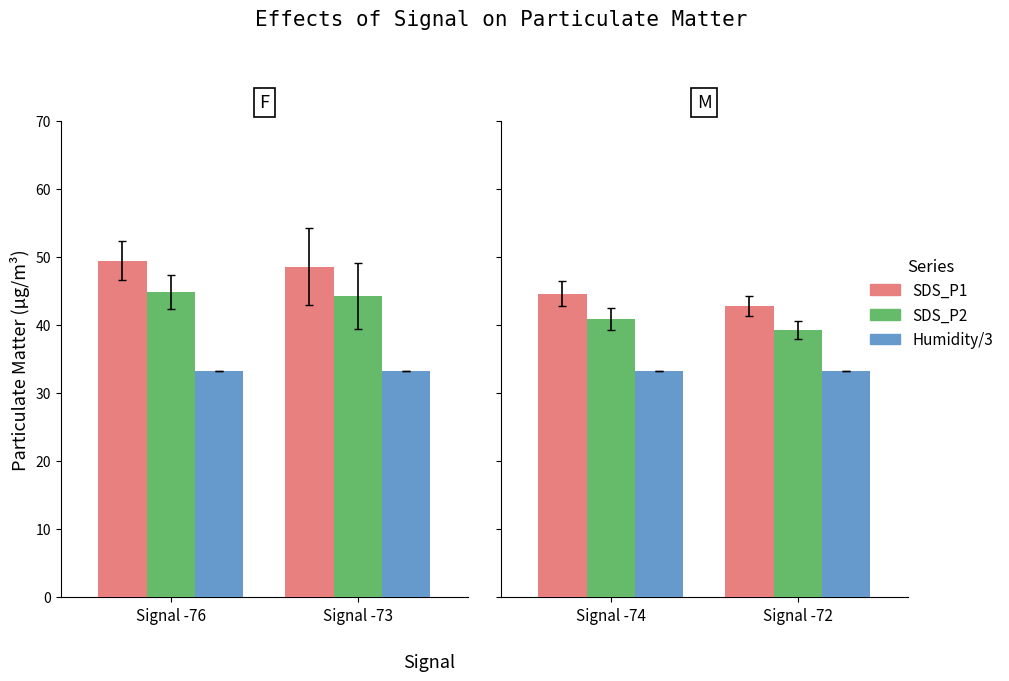

What is the total value across all series at 0?

199.3